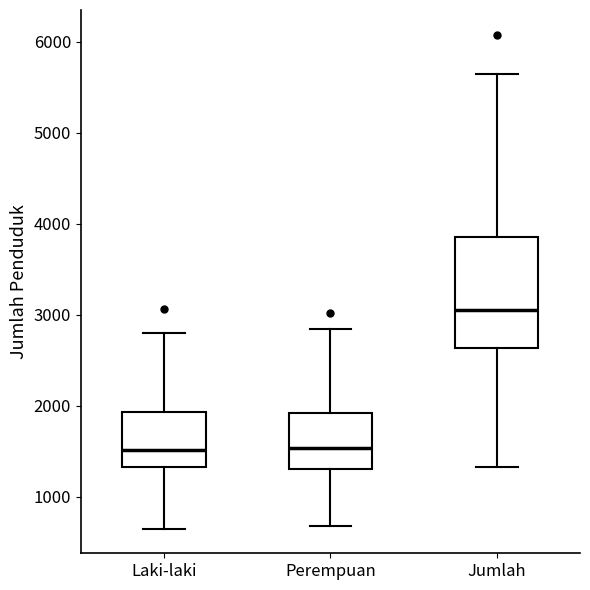

Reading left to right, transcribe this box plot: for each box, give where its median line is, the range the box spans, and where its two whiskers end, as read against the y-axis. The values are not printed on the chart, so give them approximately, as read against the axis.

Laki-laki: median 1500, box 1300 to 1900, whiskers 600 to 2800
Perempuan: median 1500, box 1300 to 1900, whiskers 700 to 2800
Jumlah: median 3000, box 2600 to 3900, whiskers 1300 to 5600